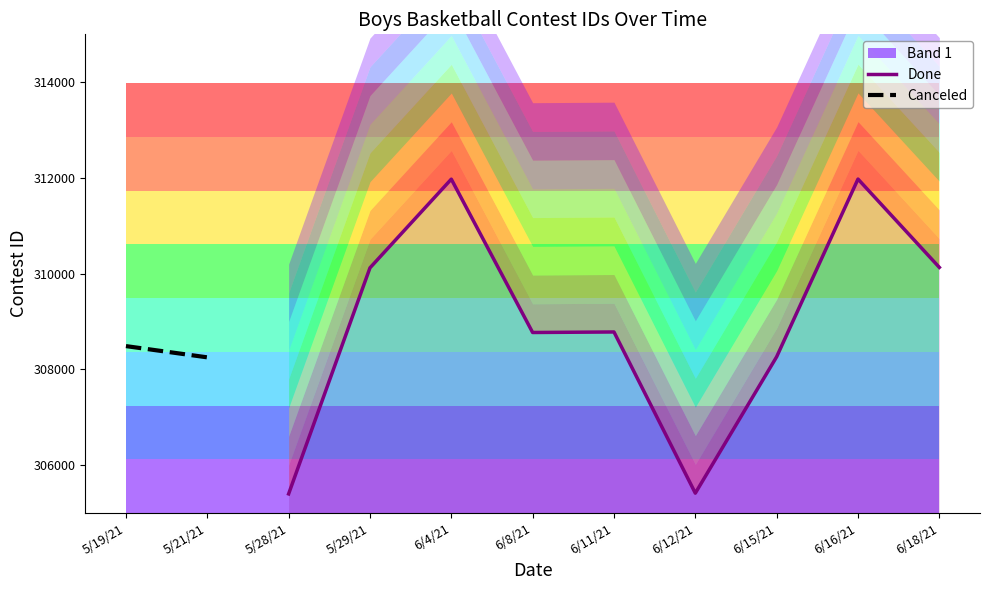

What is the average value?

308983